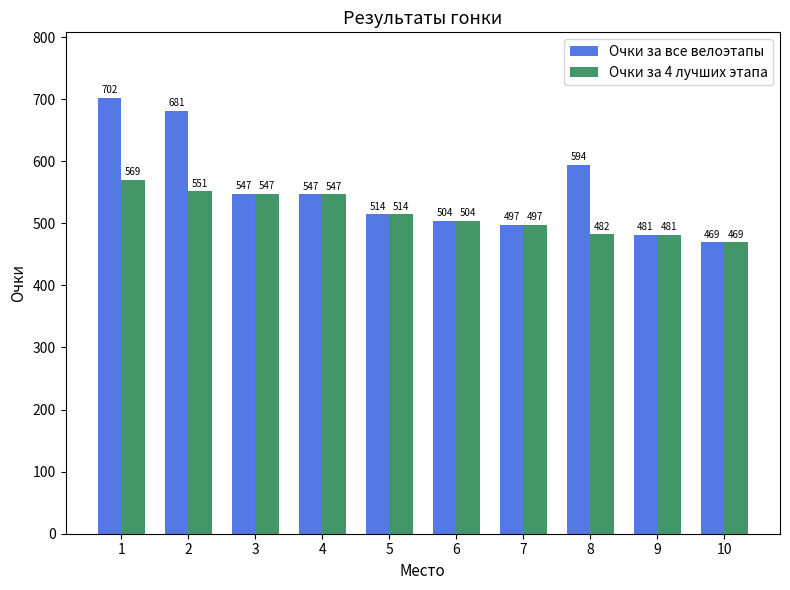

Between 2 and 6, which series saw the biggest shift?

Очки за все велоэтапы